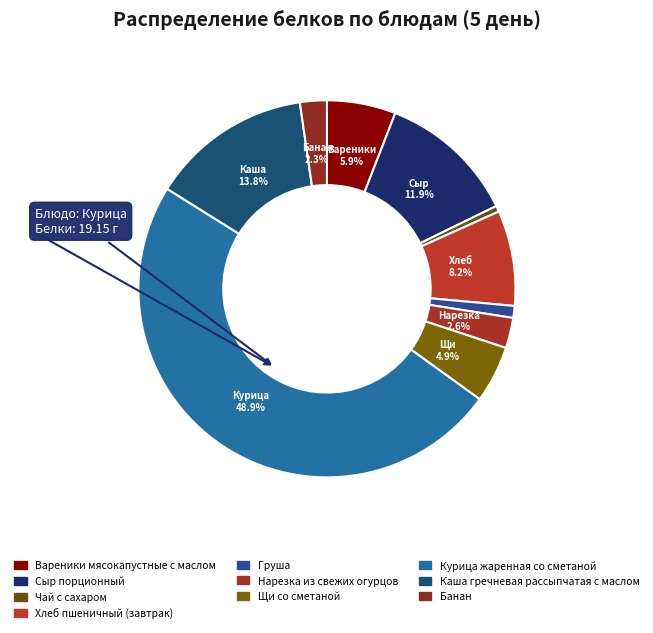

Is the sum of Щи со сметаной and Каша гречневая рассыпчатая с маслом greater than half?

No